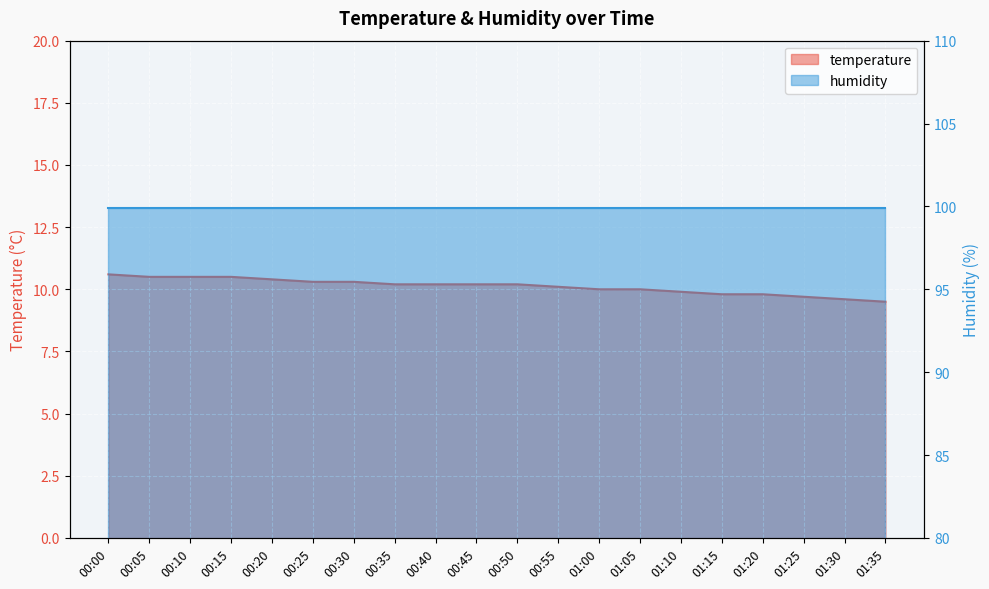

True or false: the data shows 6.6 at 01:30.

False